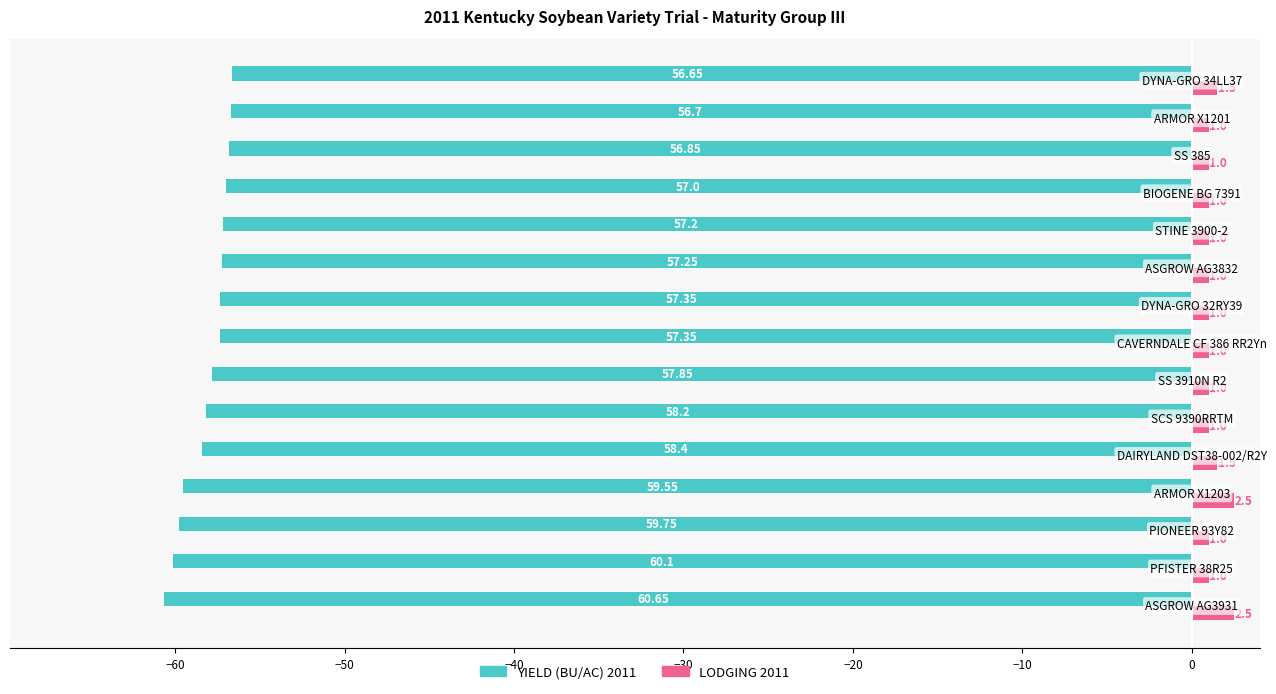

Which series has the largest range (max minus min)?

YIELD (BU/AC) 2011